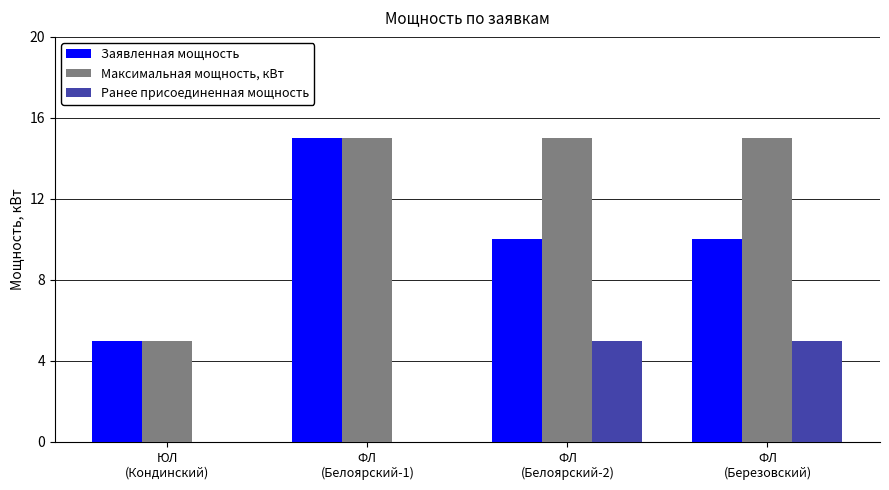

What are all the series names shown in the legend?

Заявленная мощность, Максимальная мощность, кВт, Ранее присоединенная мощность